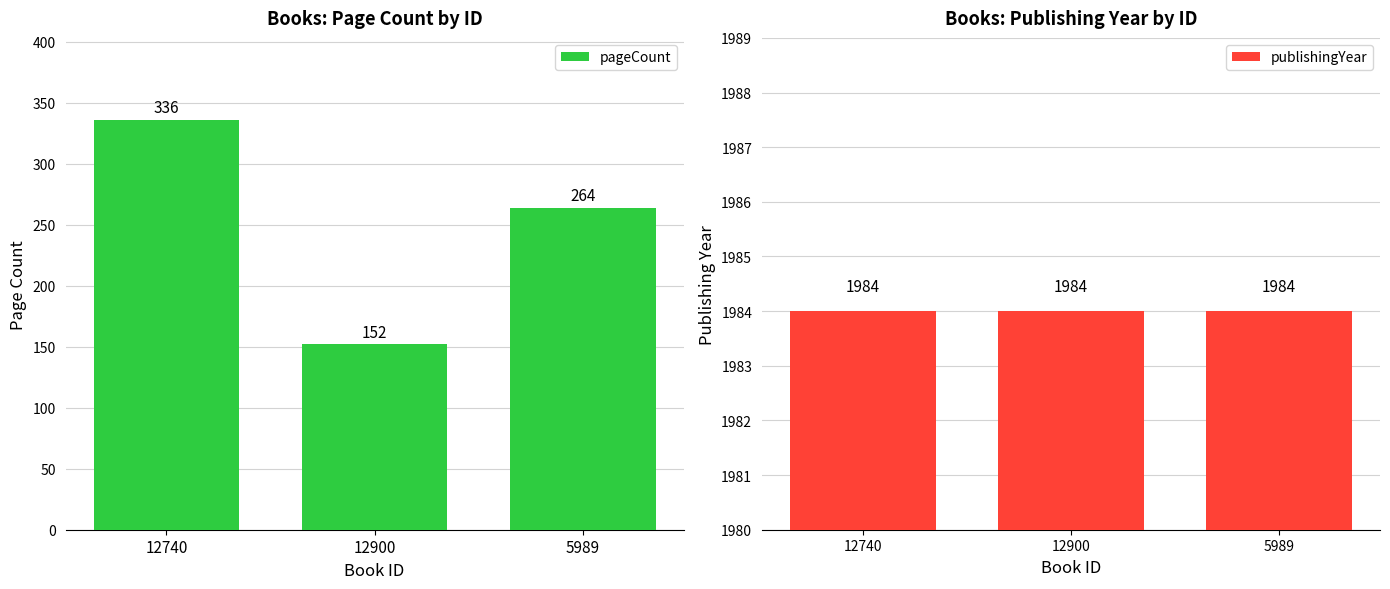

At 12900, list the series in order from largest to smallest.

publishingYear, pageCount